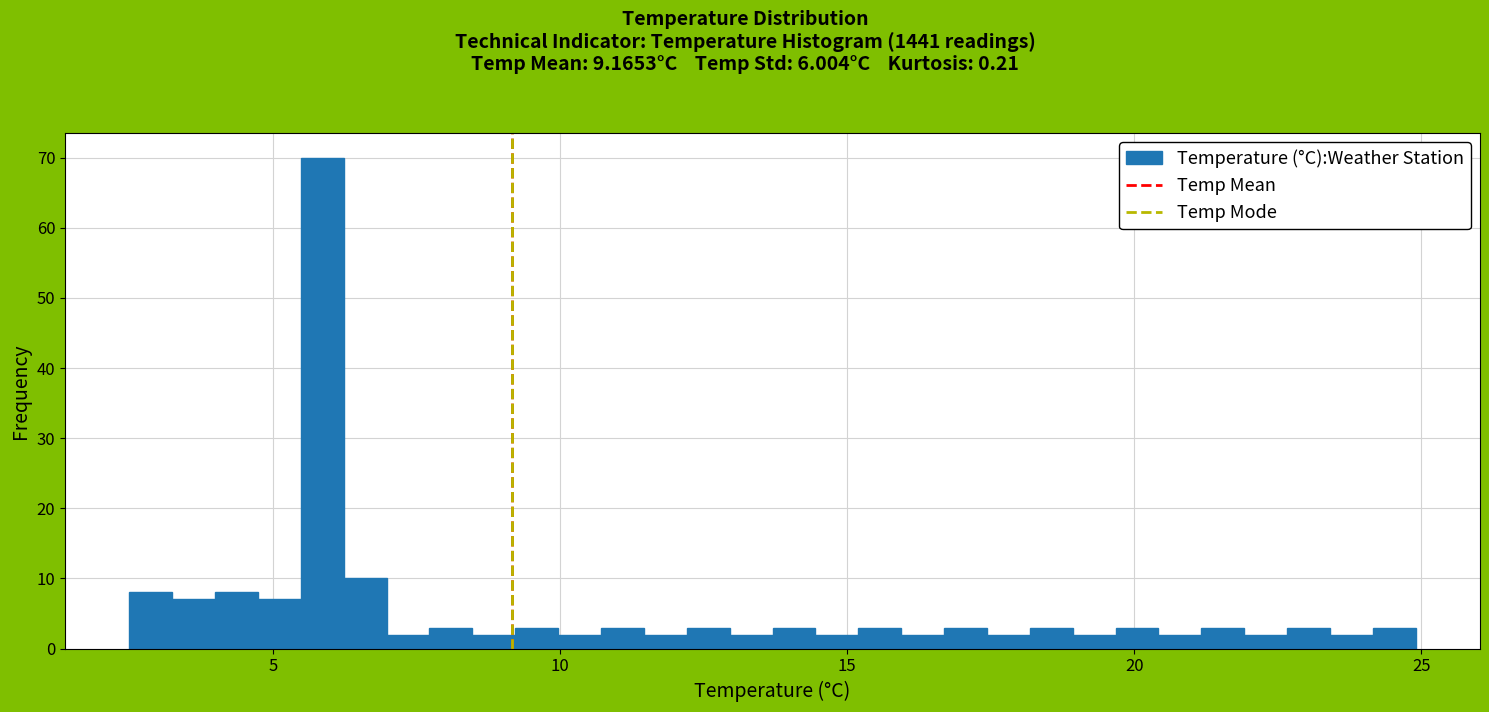

Read against the x-axis, roughly where is the centre of the tallest bar?

6.0